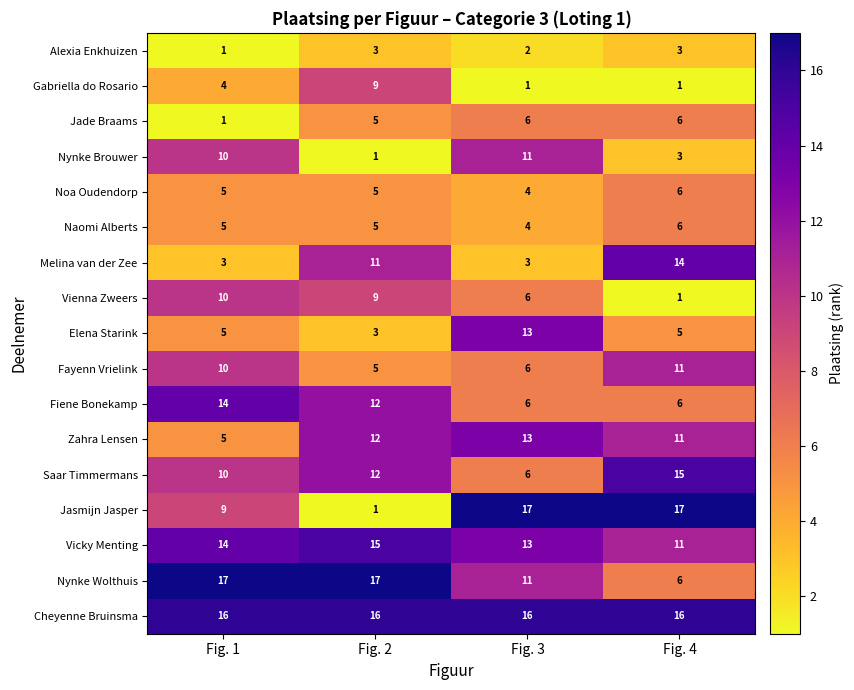

How many Elena Starink values are between 5 and 13?

3